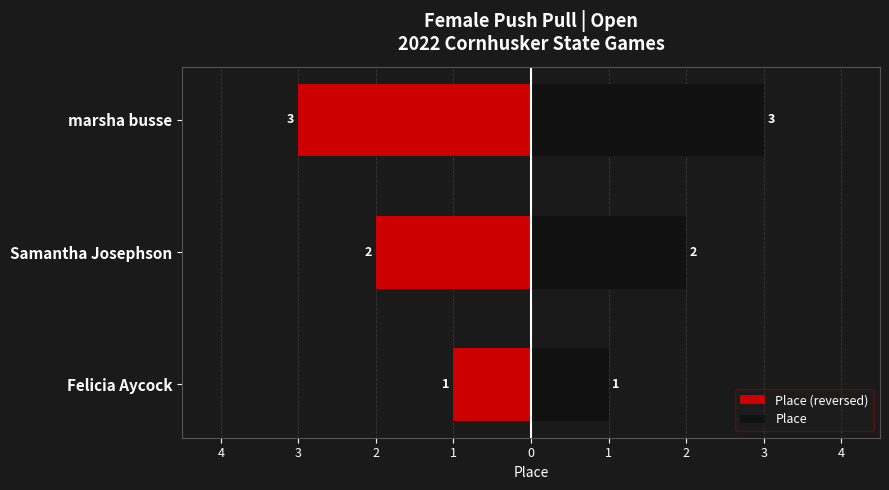

Is the value of Place (reversed) at Felicia Aycock greater than the value of Place at Felicia Aycock?

No